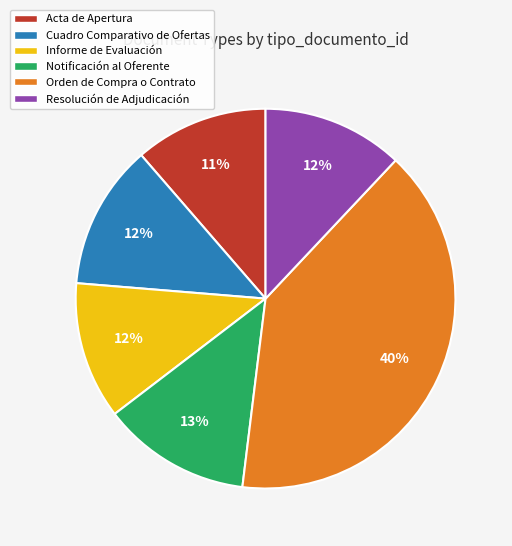

Which slice is the largest?

Orden de Compra o Contrato